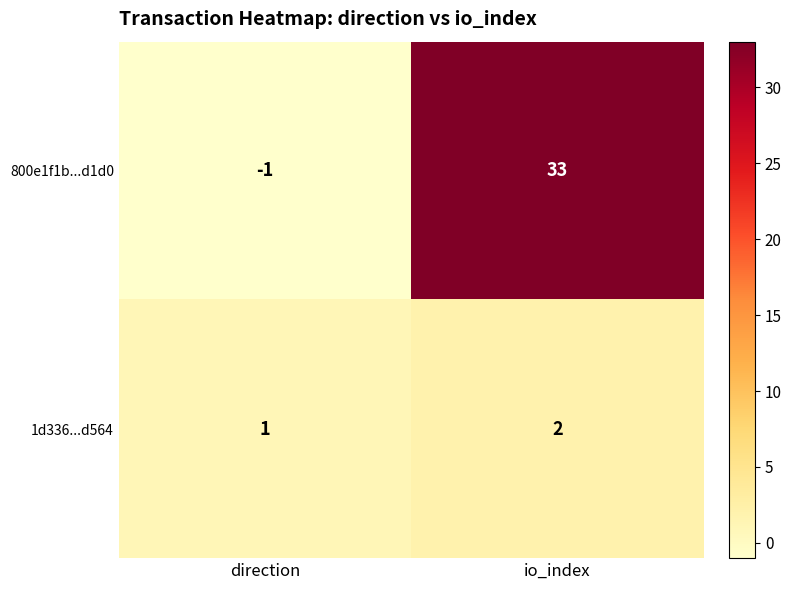

Reading left to right, what are all the values shown in this chart?

800e1f1b...d1d0: direction=-1	io_index=33
1d336...d564: direction=1	io_index=2